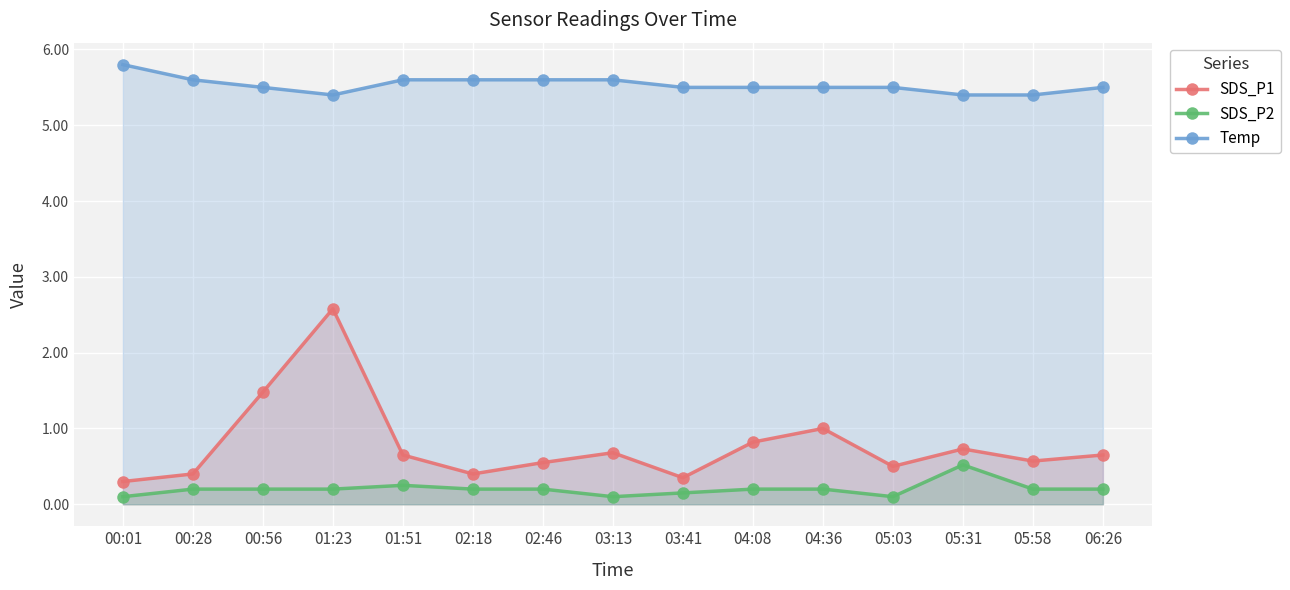

At which category does the chart reach its minimum across all series?

00:01